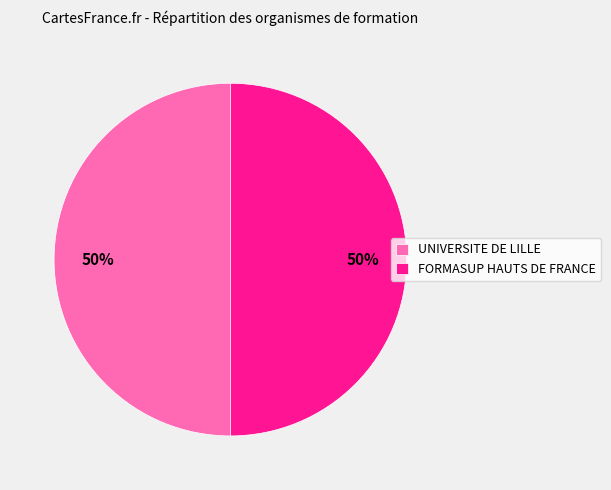

To the nearest percent, what is the combined percentage of FORMASUP HAUTS DE FRANCE and UNIVERSITE DE LILLE?

100%